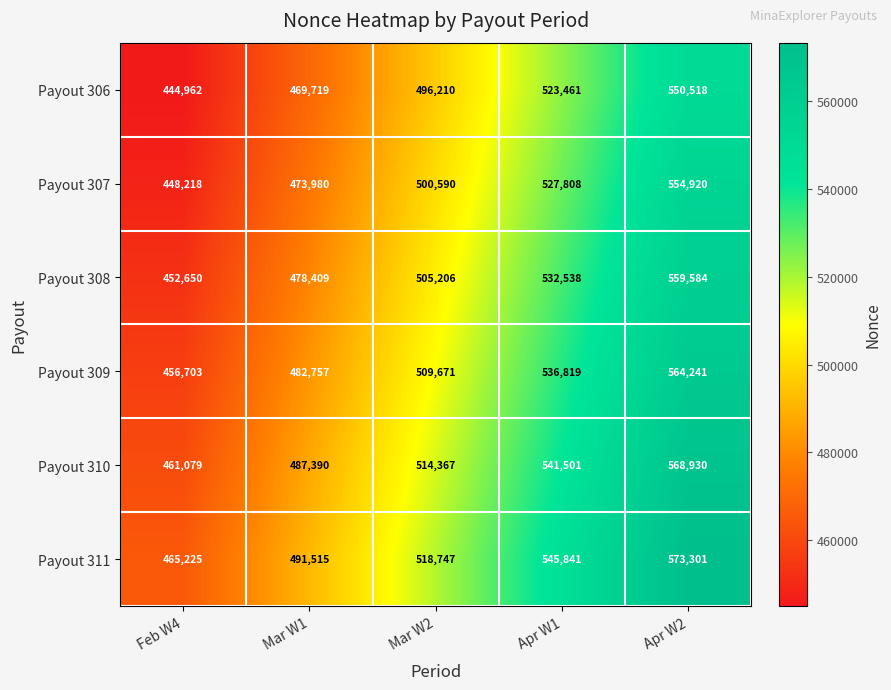

What is the total value across all series at Apr W1?

3207968